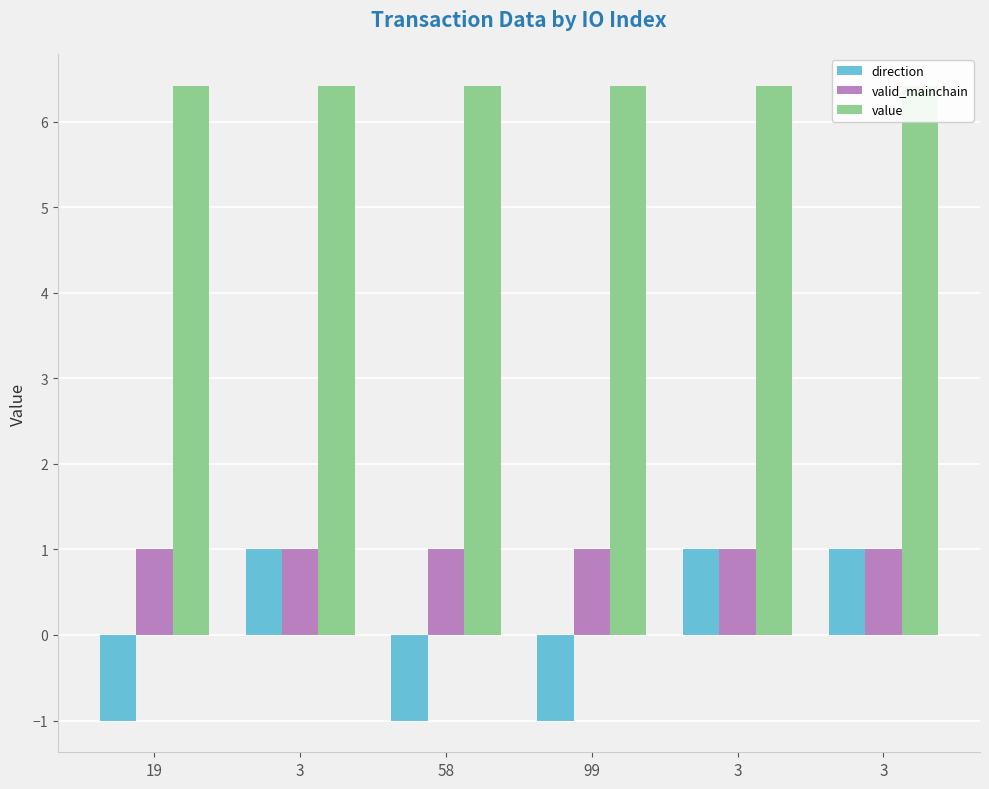

Reading left to right, list all the values displayed in this chart.

direction: 19=-1.0	3=1.0	58=-1.0	99=-1.0	3=1.0	3=1.0
valid_mainchain: 19=1.0	3=1.0	58=1.0	99=1.0	3=1.0	3=1.0
value: 19=6.4	3=6.4	58=6.4	99=6.4	3=6.4	3=6.4